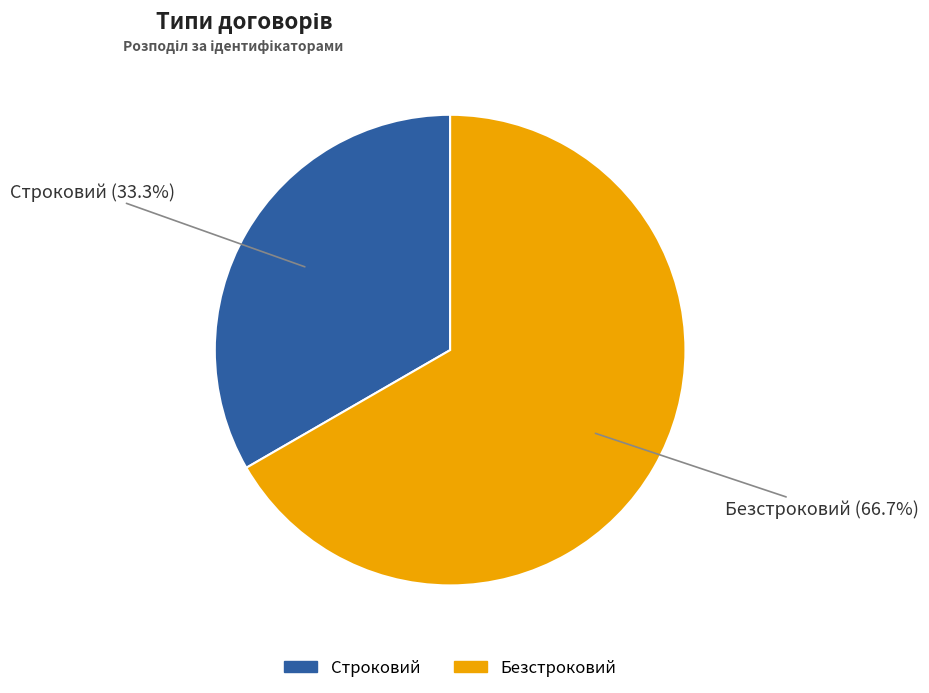

Count the number of slices in the pie.

2